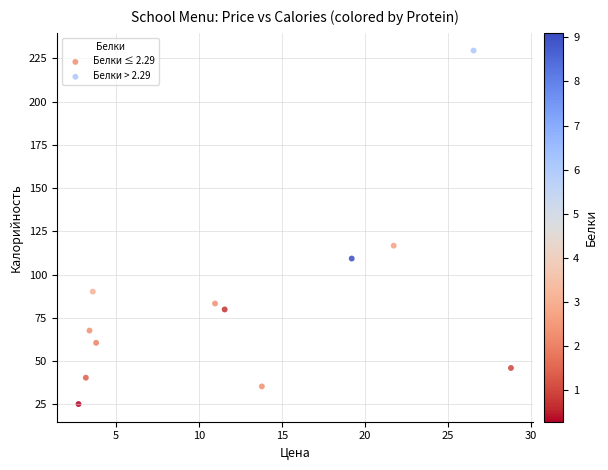

Which series has the largest Y range (max minus min)?

Белки > 2.29